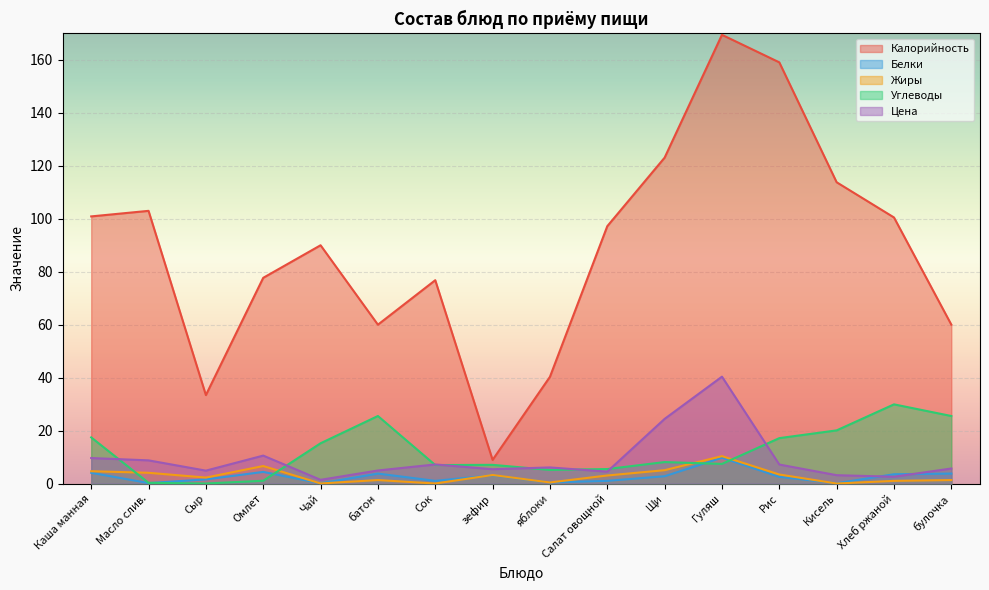

Reading left to right, list all the values displayed in this chart.

Калорийность: 100.9	103.0	33.4	77.7	90.0	60.0	76.8	8.9	40.3	97.2	123.1	169.5	159.1	113.8	100.5	60.0
Белки: 4.0	0.2	1.6	4.4	0.1	3.8	1.0	3.1	0.4	1.0	2.8	9.8	2.5	0.1	3.5	3.8
Жиры: 4.6	4.0	2.2	6.6	0.0	1.3	0.0	3.2	0.4	3.0	5.0	10.3	3.4	0.0	1.0	1.3
Углеводы: 17.4	0.3	0.0	1.0	15.2	25.5	7.0	7.0	5.1	5.5	8.1	7.4	17.1	20.1	29.9	25.5
Цена: 9.6	8.7	4.9	10.5	1.4	4.9	7.2	5.4	6.1	4.5	24.4	40.4	7.2	3.1	2.6	5.7